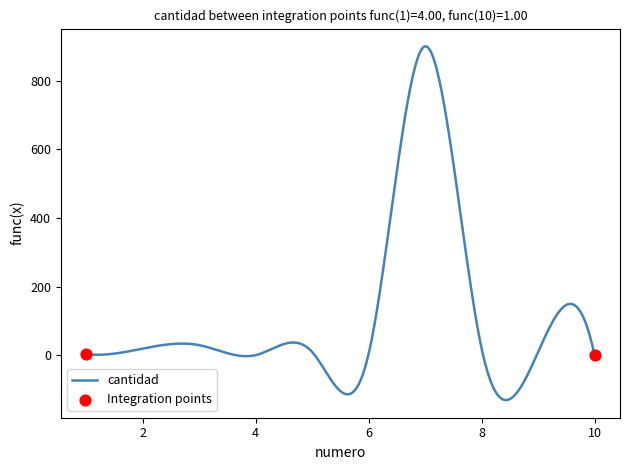

What is the difference between the maximum and minimum values?

1029.7